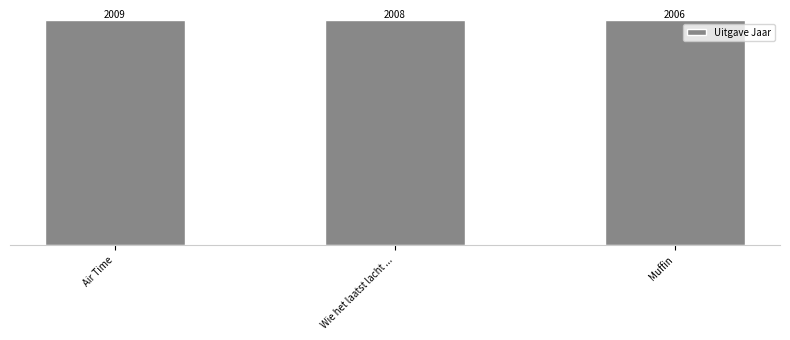

At which label does the data first exceed 2008?

Air Time